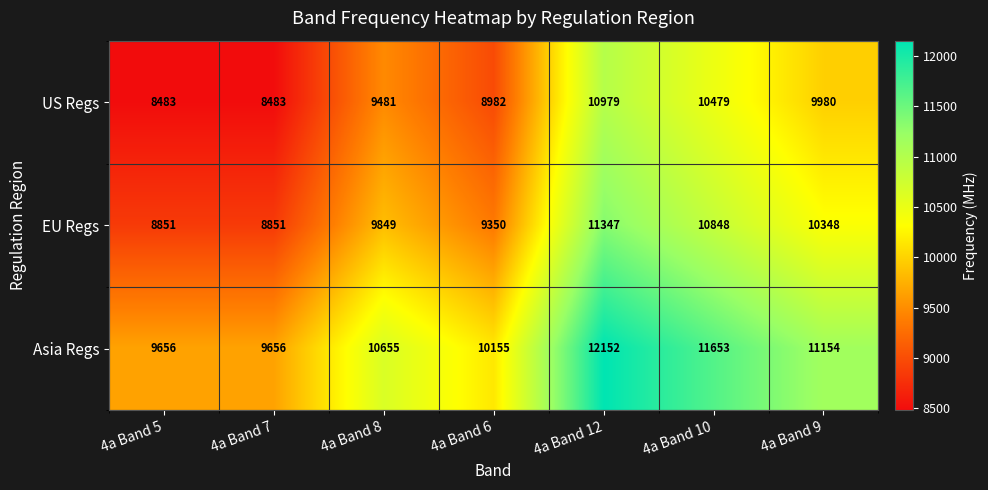

Which label corresponds to the largest value in the chart?

4a Band 12